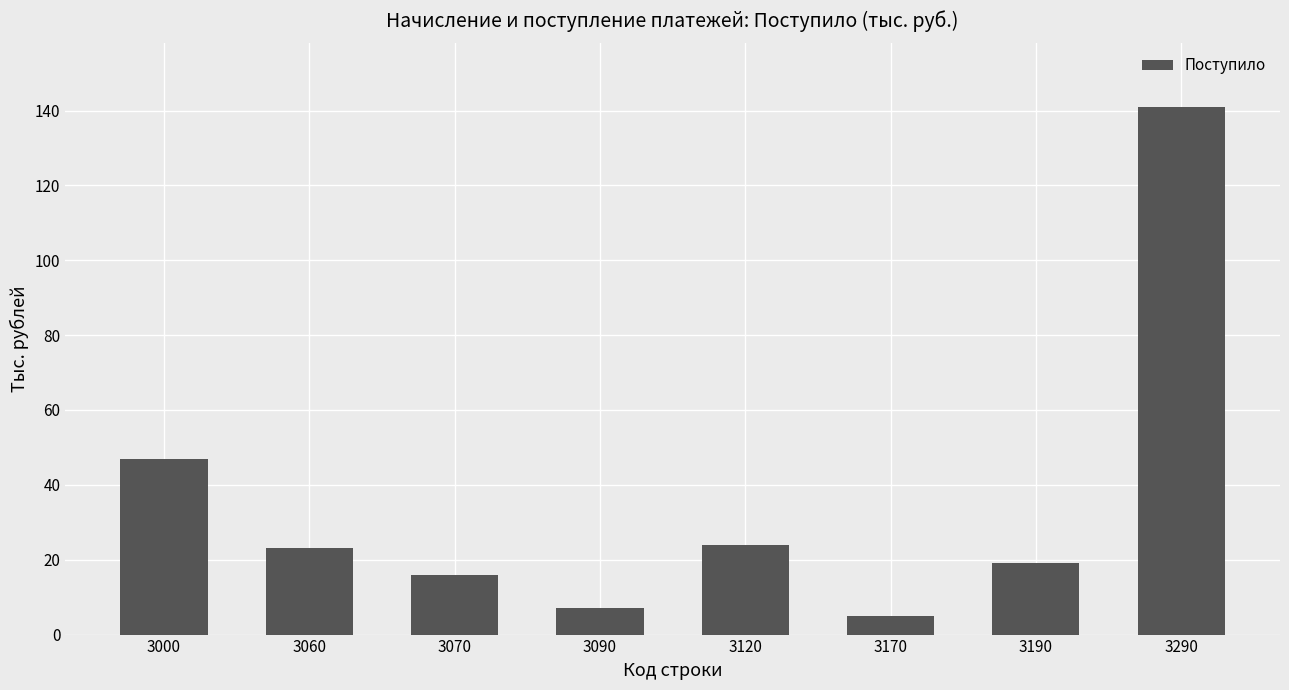

What is the sum of all values?

282